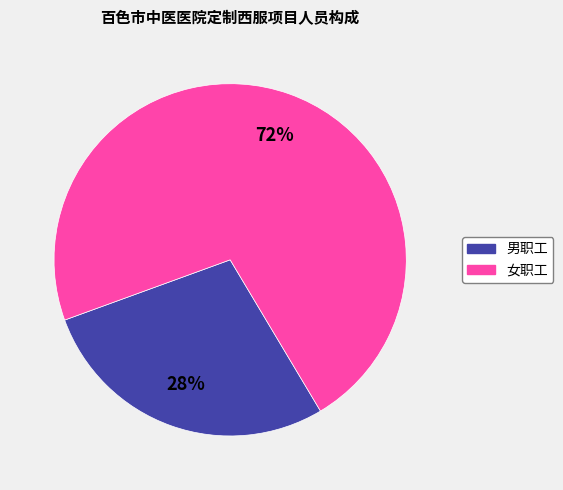

Does 女职工 account for over 50% of the chart?

Yes